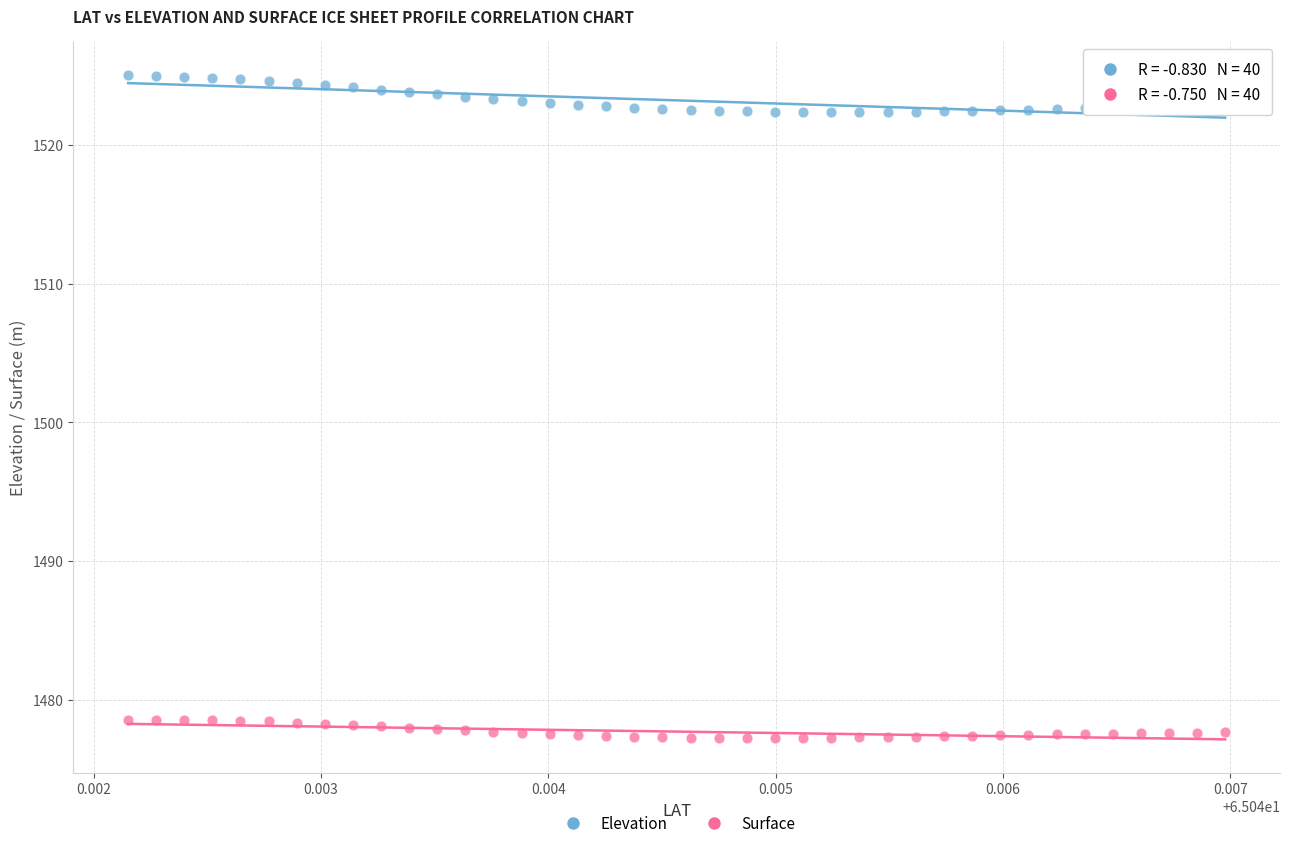

Which series contains the lowest Y value?

Surface